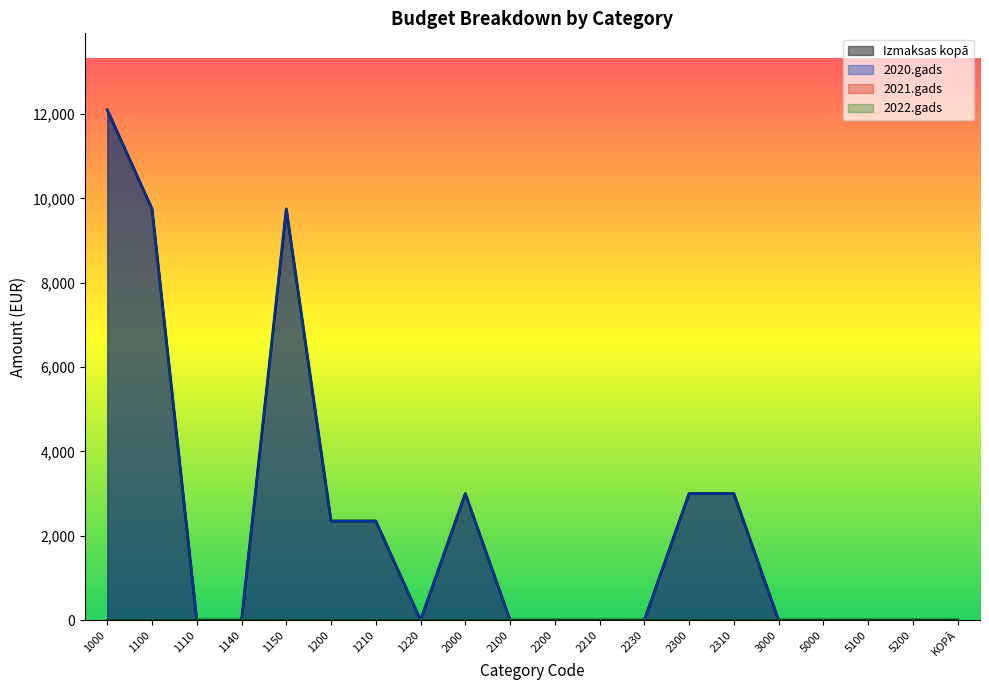

Reading left to right, transcribe all the data shown in this chart.

Izmaksas kopā: 12098.8	9750.0	0.0	0.0	9750.0	2348.8	2348.8	0.0	3000.0	0.0	0.0	0.0	0.0	3000.0	3000.0	0.0	0.0	0.0	0.0	0.0
2020.gads: 12098.8	9750.0	0.0	0.0	9750.0	2348.8	2348.8	0.0	3000.0	0.0	0.0	0.0	0.0	3000.0	3000.0	0.0	0.0	0.0	0.0	0.0